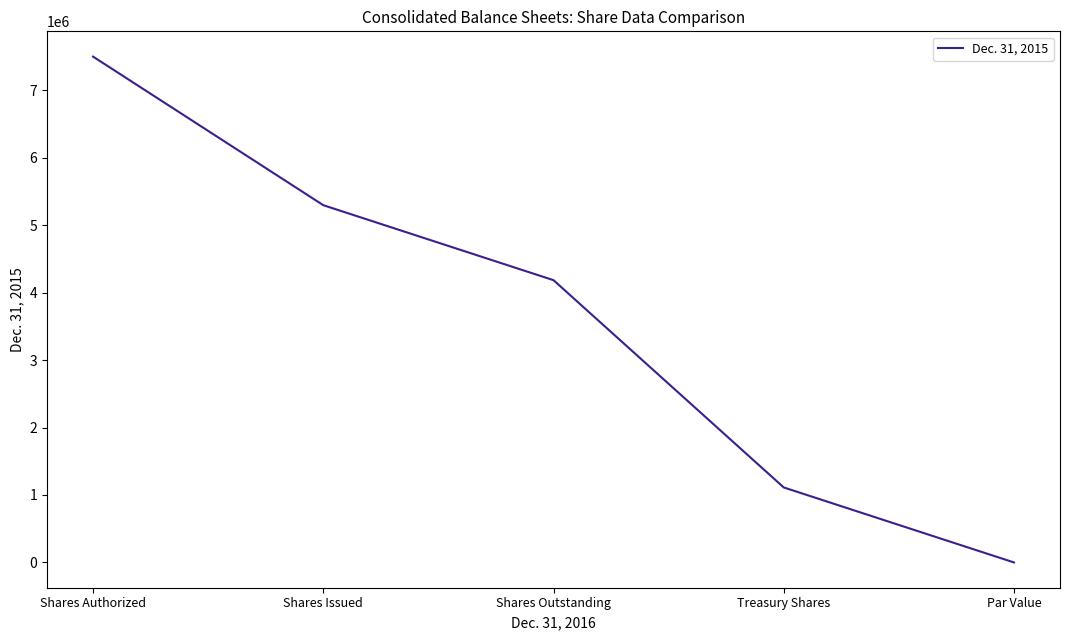

What is the maximum value shown in the chart?

7500000.0